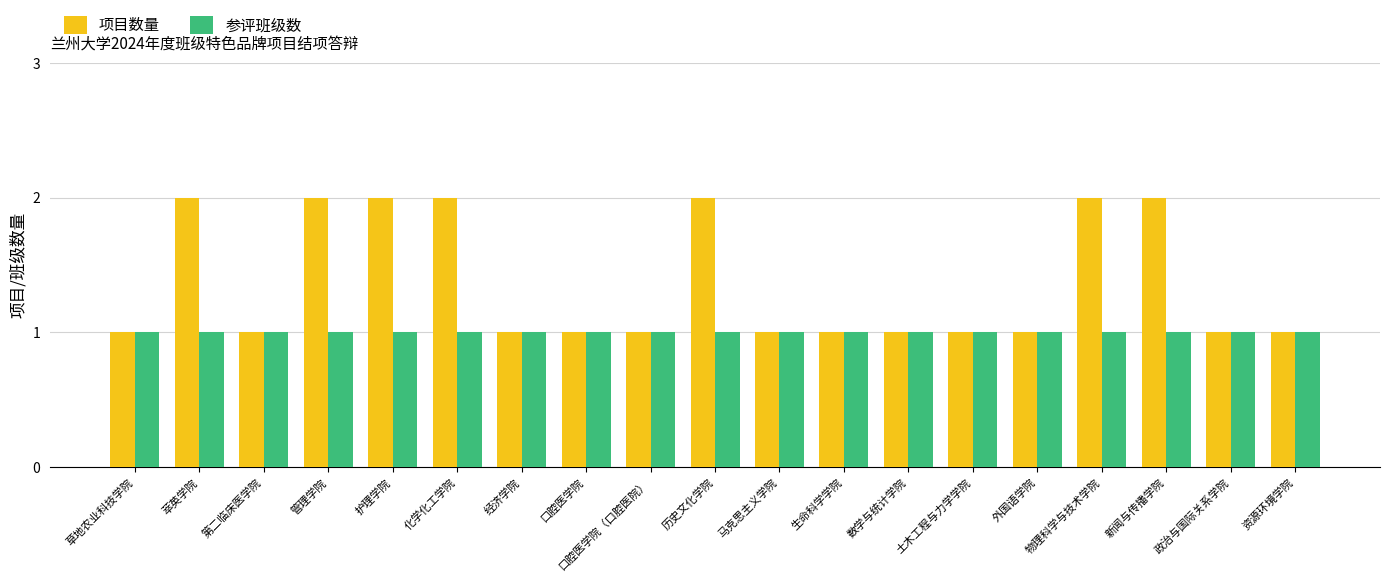

Rank the series at 新闻与传播学院 from lowest to highest value.

参评班级数, 项目数量